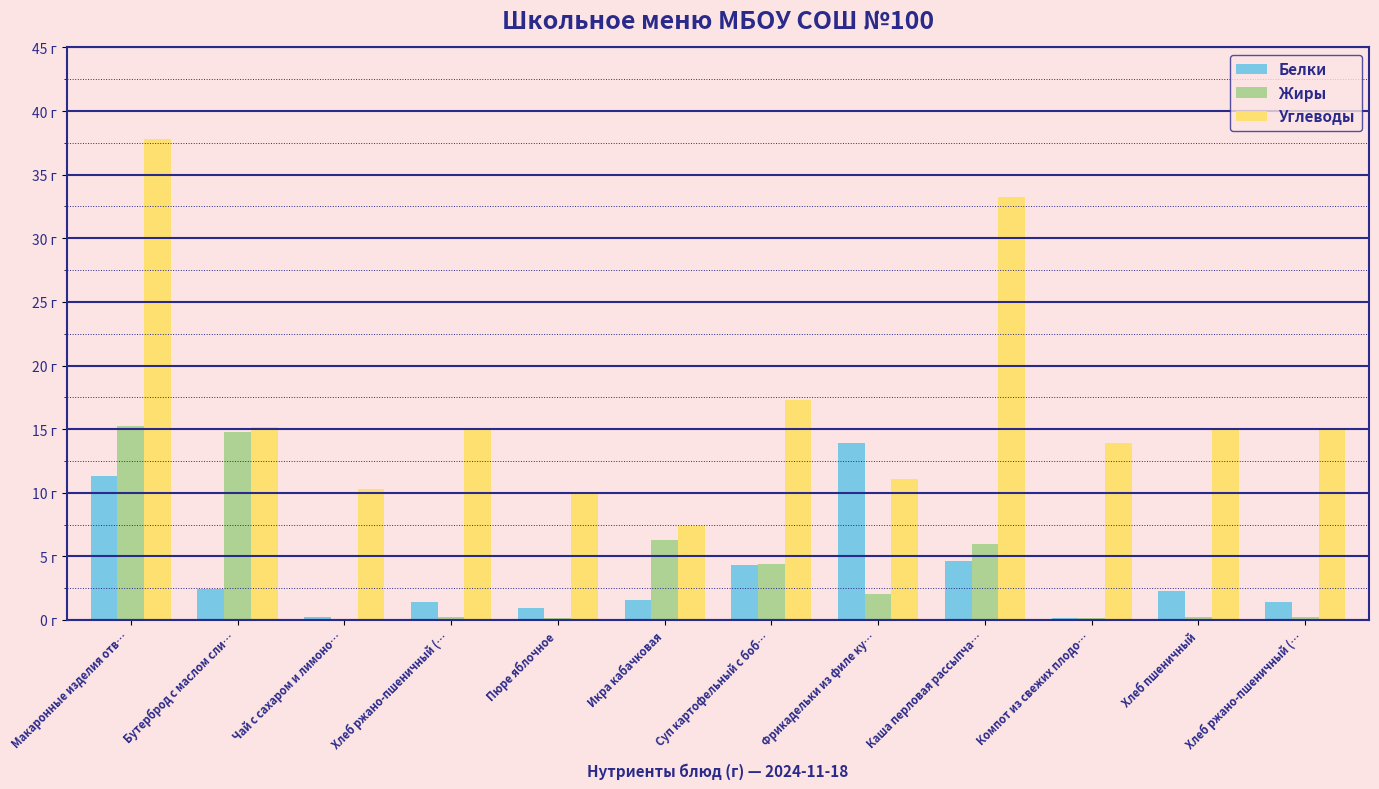

At which label does Углеводы first exceed 14?

Макаронные изделия отв…